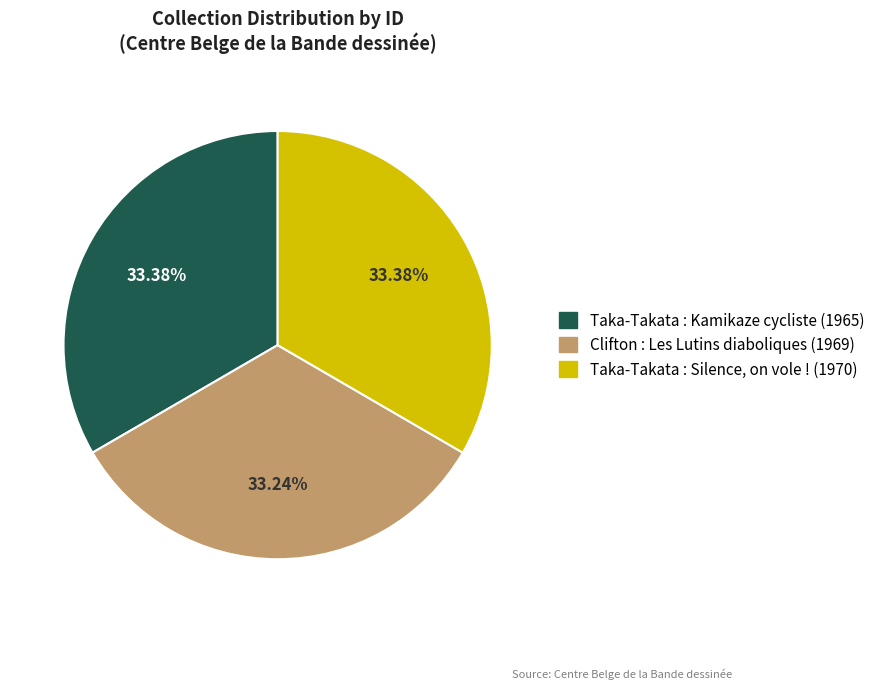

To the nearest percent, what is the combined percentage of Clifton : Les Lutins diaboliques (1969) and Taka-Takata : Kamikaze cycliste (1965)?

67%